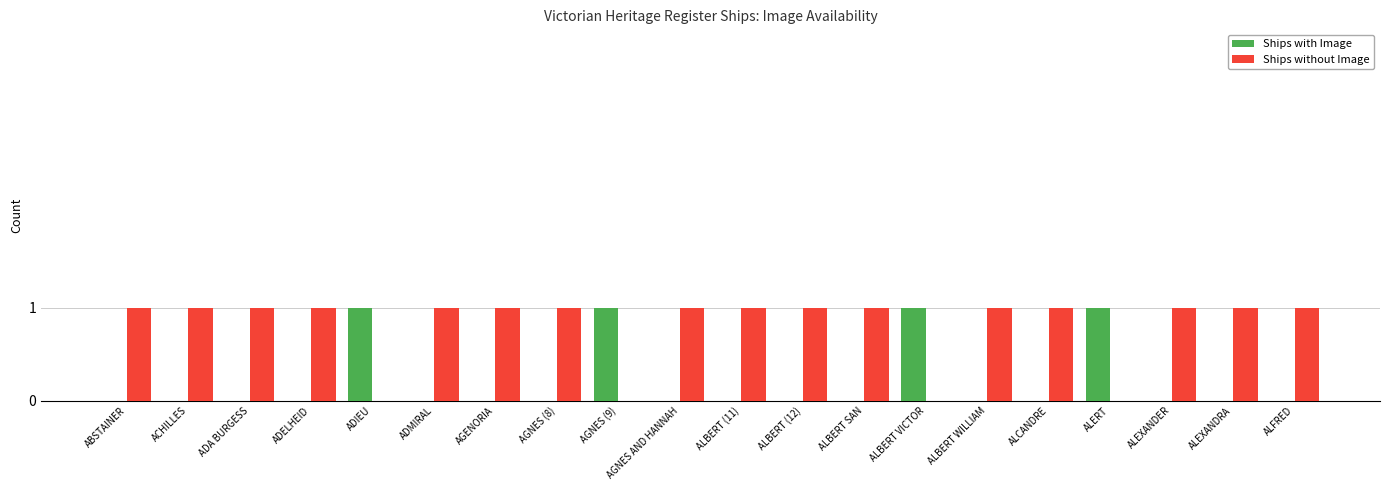

Is the value of Ships without Image at ALCANDRE greater than the value of Ships with Image at ADELHEID?

Yes